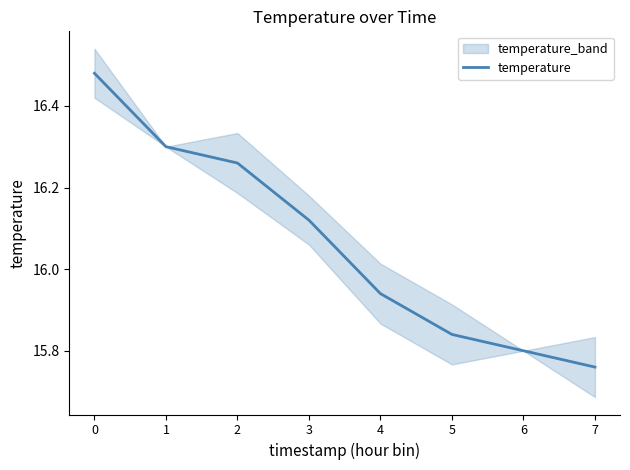

What is the minimum value shown in the chart?

15.8